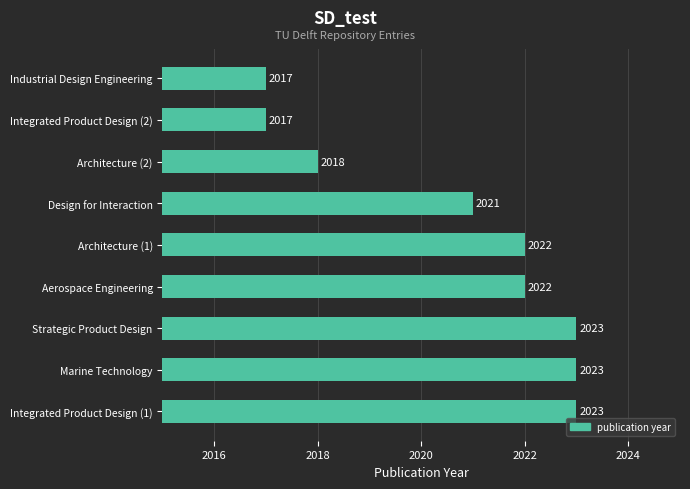

Reading bottom to top, extract all data points from this chart.

2023	2023	2023	2022	2022	2021	2018	2017	2017